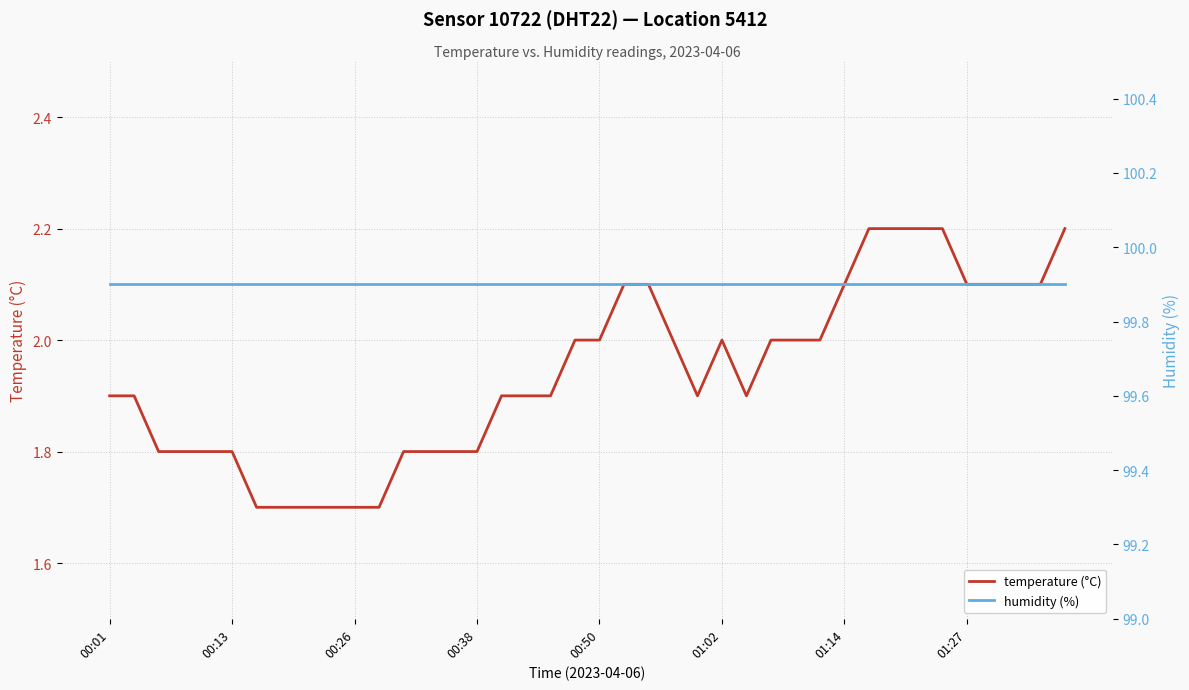

What is the difference between the temperature (°C) values at 33 and 9?

0.5